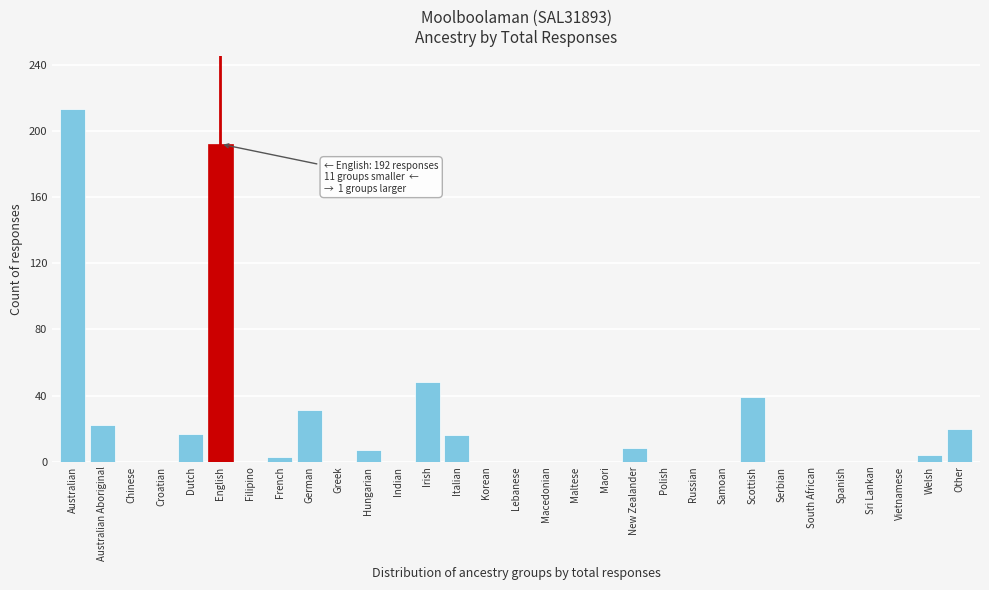

What is the greatest value displayed?

213